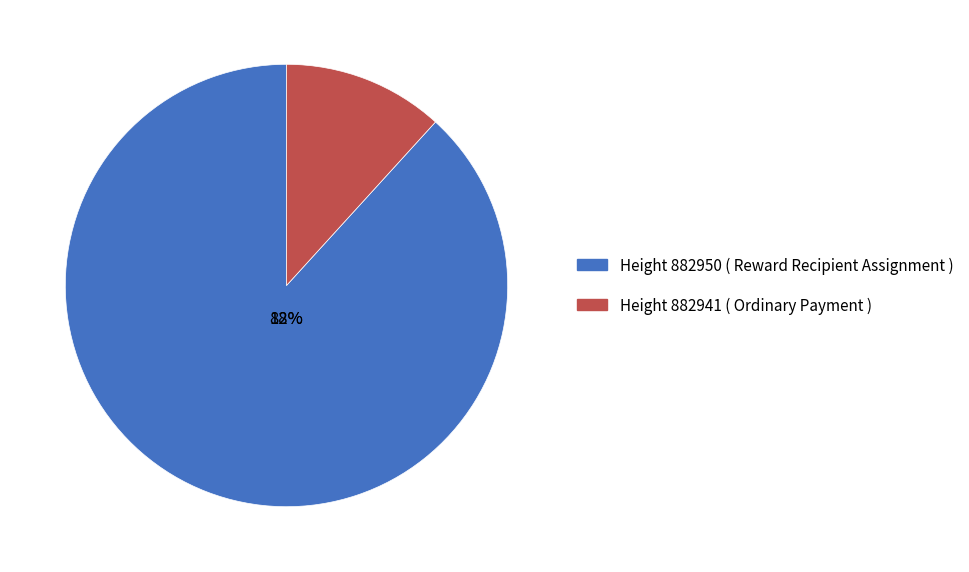

Does 882941 (Ordinary Payment) represent more than half of the total?

No